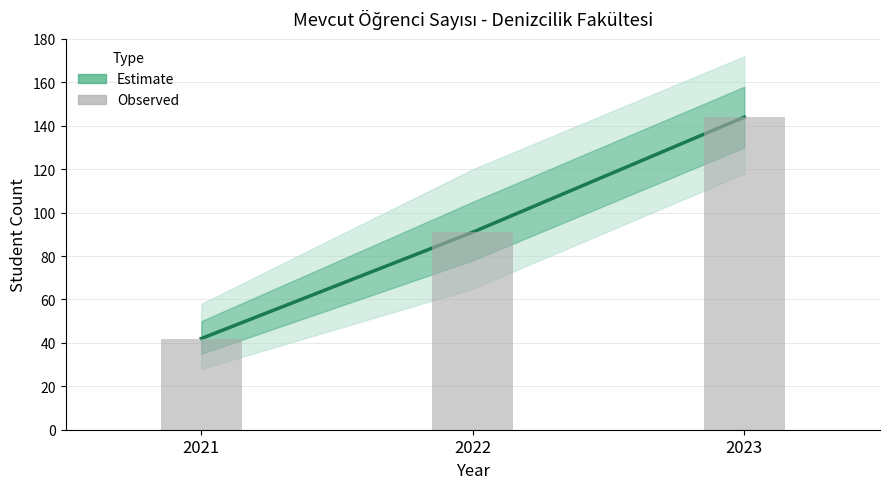

How many distinct data groups are displayed?

2